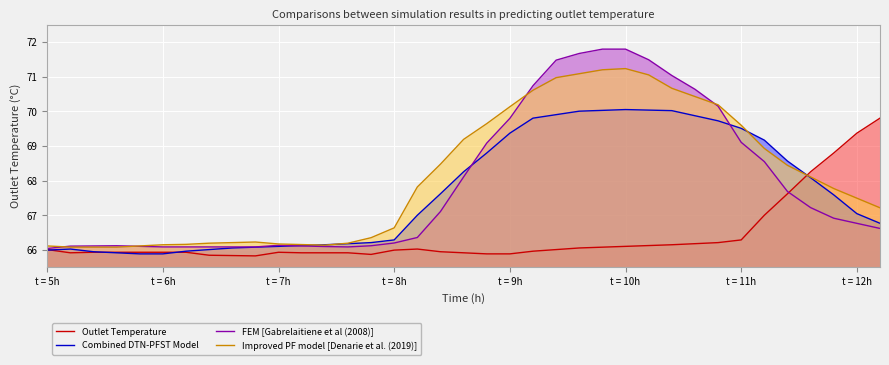

Rank the series by their maximum value, from highest to lowest.

FEM [Gabrelaitiene et al (2008)], Improved PF model [Denarie et al. (2019)], Combined DTN-PFST Model, Outlet Temperature